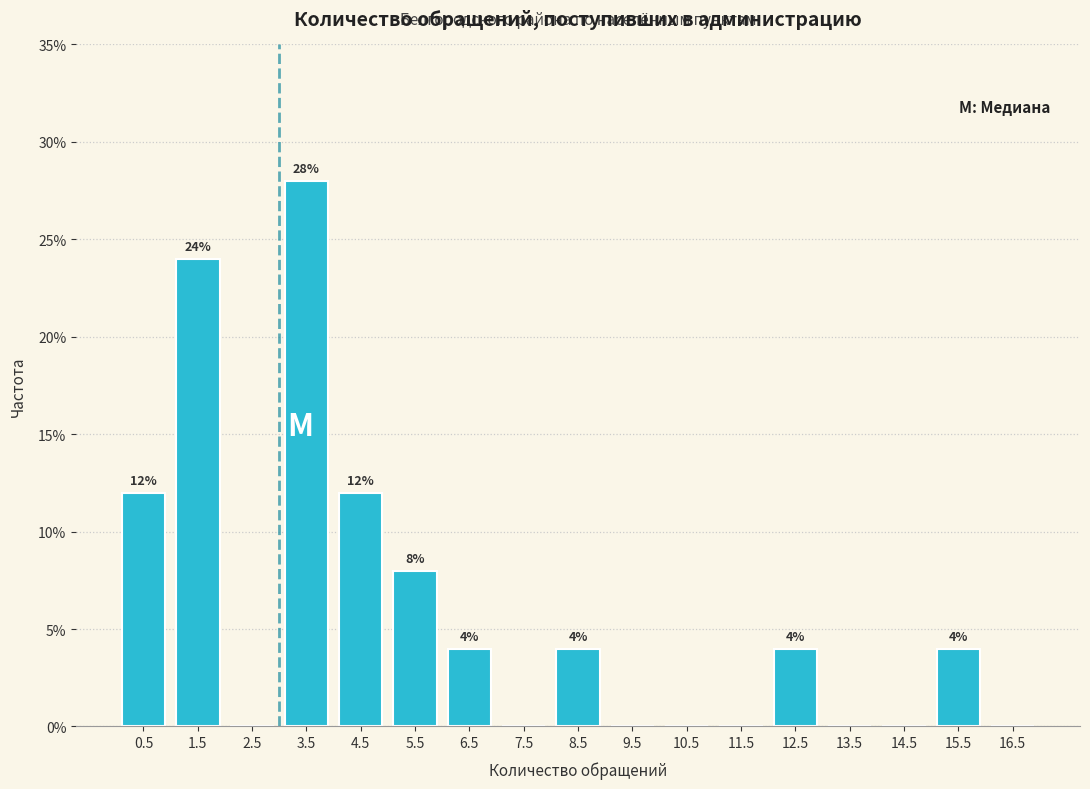

Which range on the x-axis has the tallest bar?

3 to 4